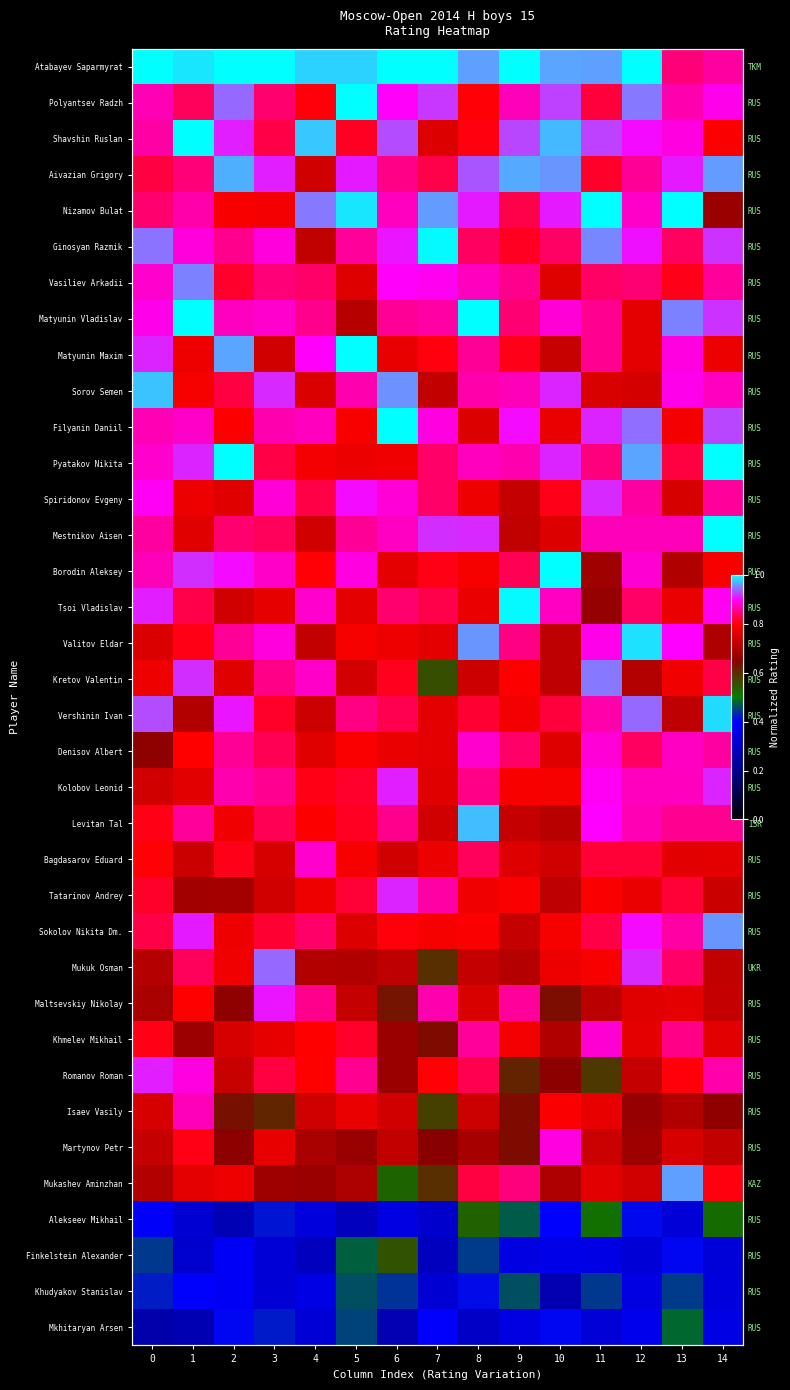

How many data points does each series have?

15